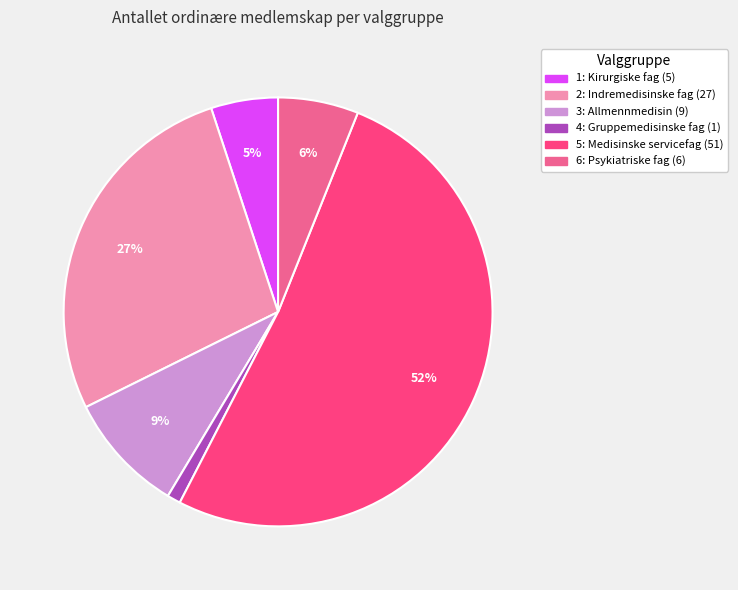

Approximately how many times larger is the value at 2: Indremedisinske fag compared to 4: Gruppemedisinske fag?

27.0